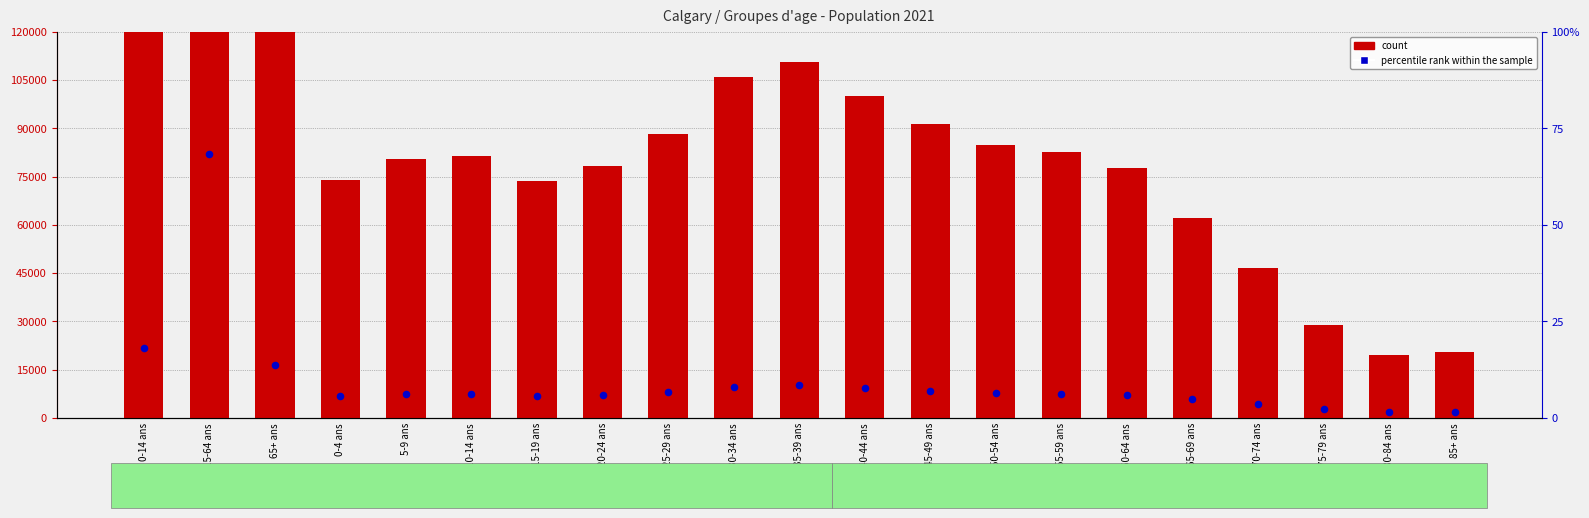

Which series has the largest total across all categories?

count